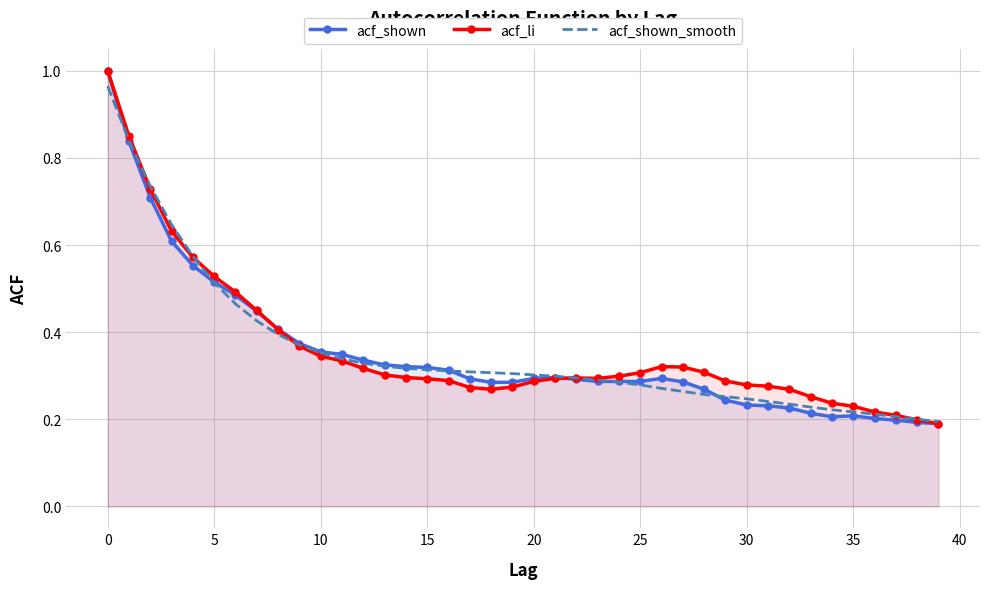

What are all the series names shown in the legend?

acf_shown, acf_li, acf_shown_smooth